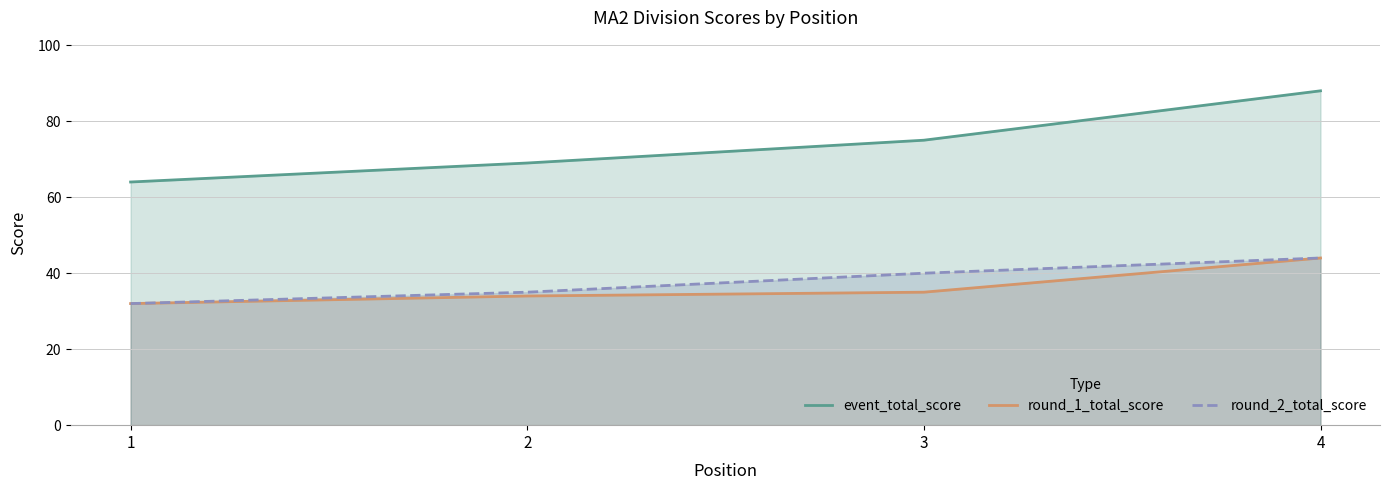

The value of round_2_total_score at 2 is 53. True or false?

False